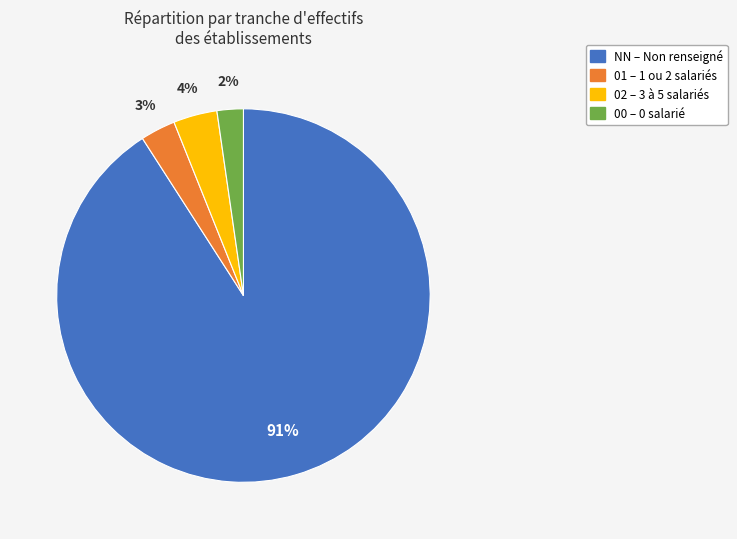

To the nearest percent, what is the combined percentage of 02 and 01?

7%